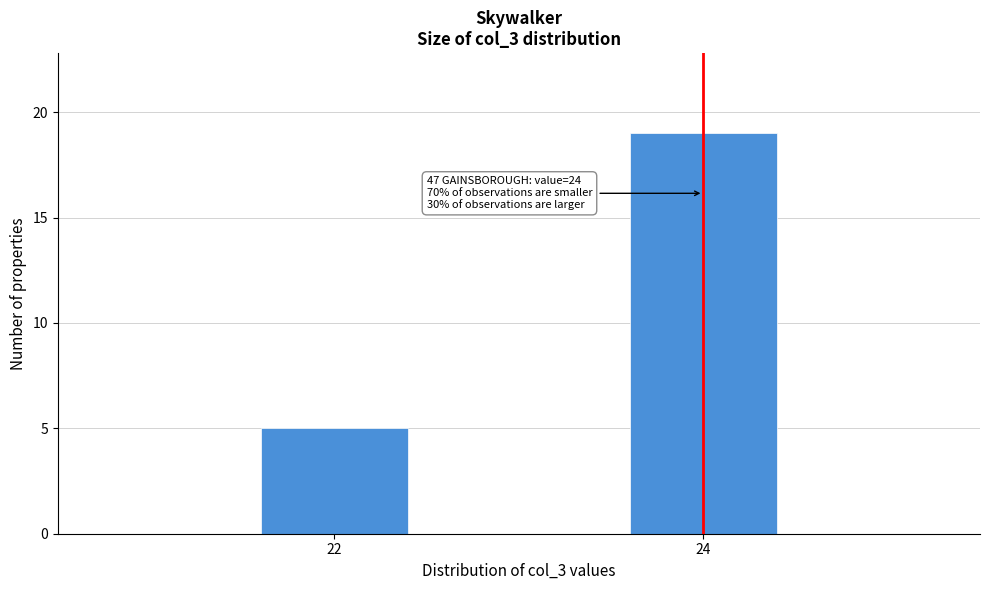

Reading left to right, what are all the values shown in this chart?

5	19